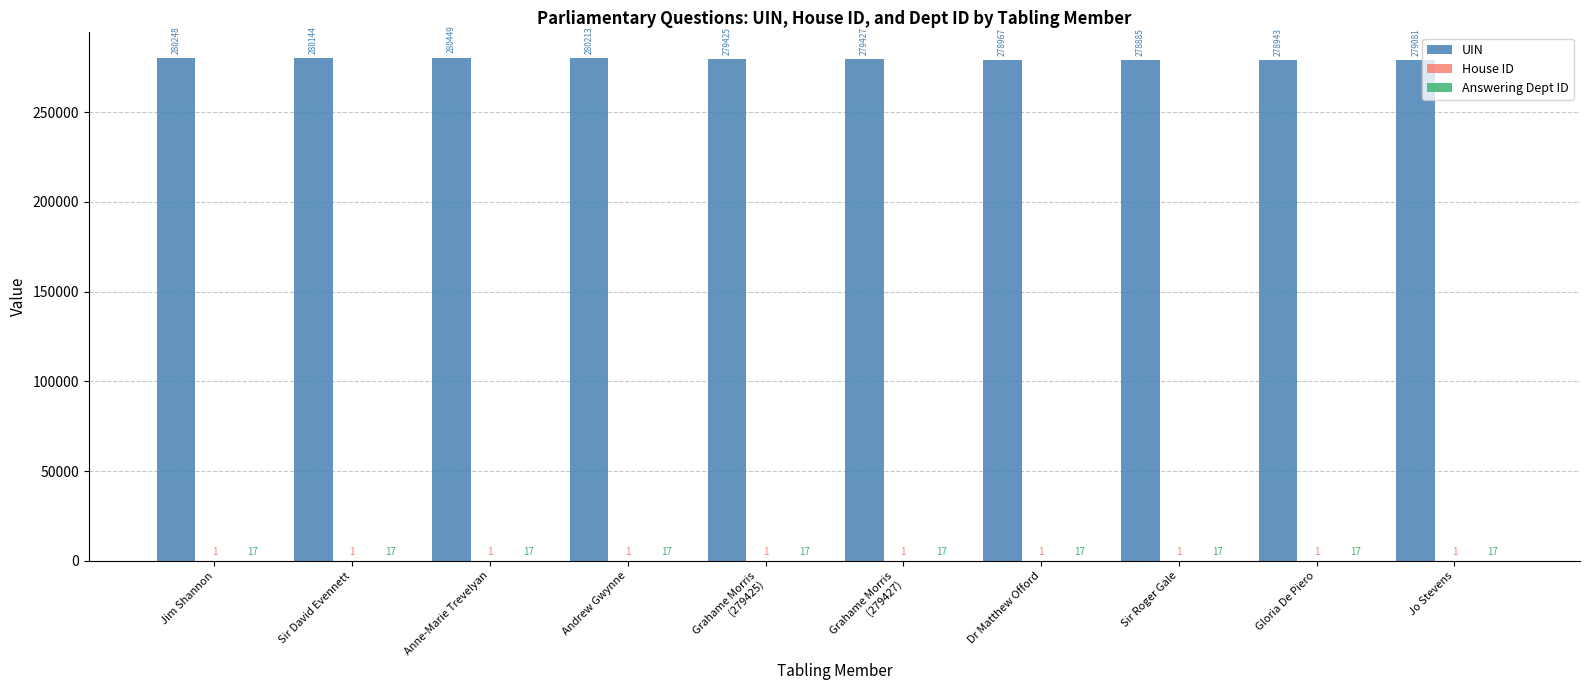

The UIN series shows 279081 at Jo Stevens. True or false?

True